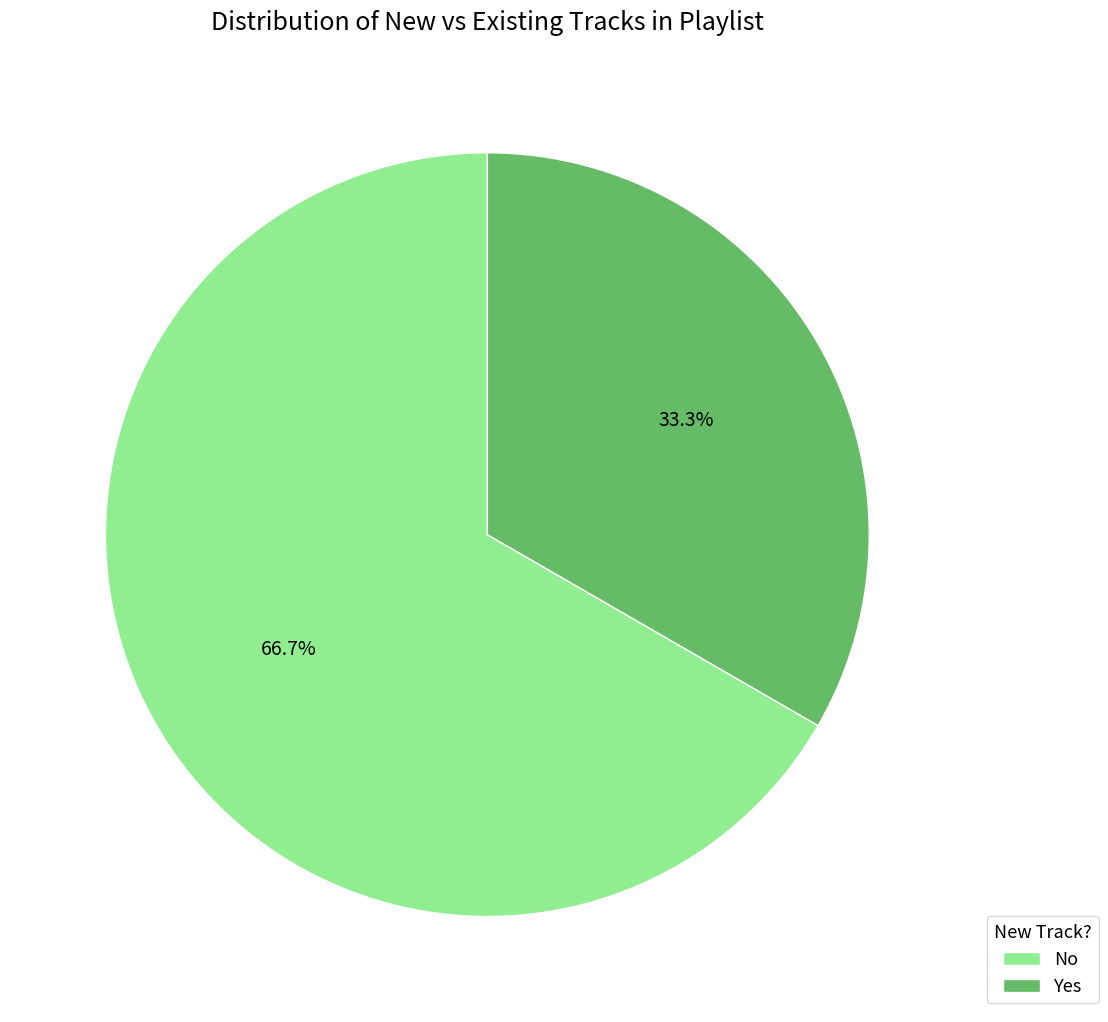

Combined, what portion of the pie is No and Yes?

100.0%